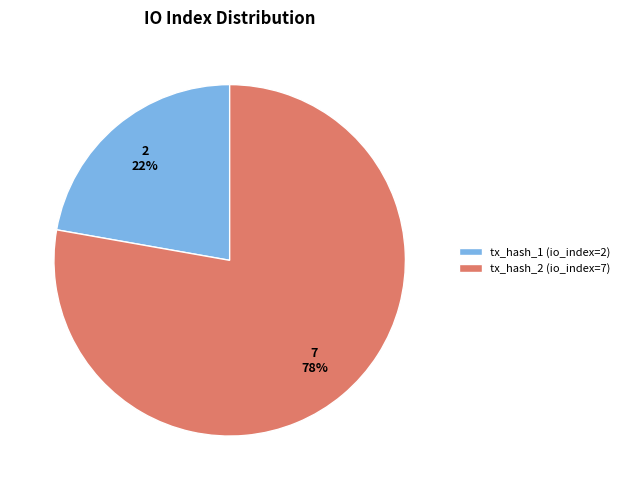

To the nearest percent, what percentage of the pie is tx_hash_2 (io_index=7)?

78%